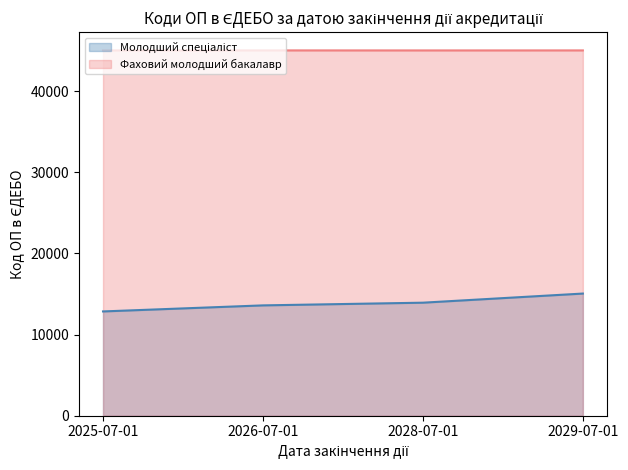

True or false: Молодший спеціаліст has more than 2 points higher than both neighbors.

False